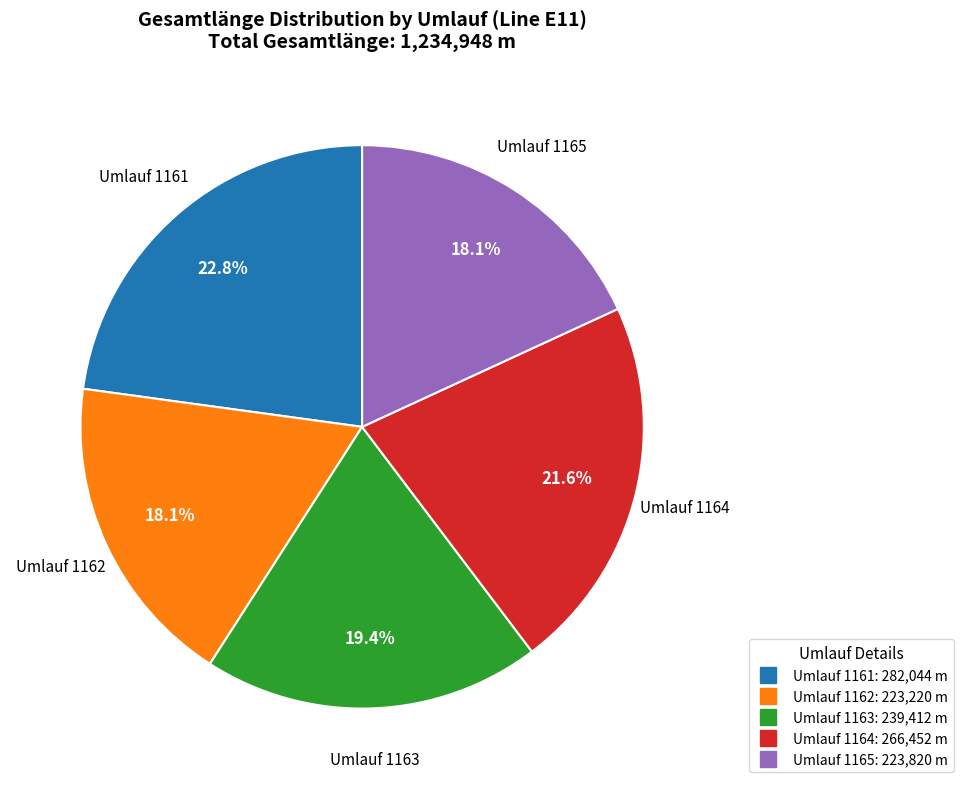

How many segments does this pie chart have?

5